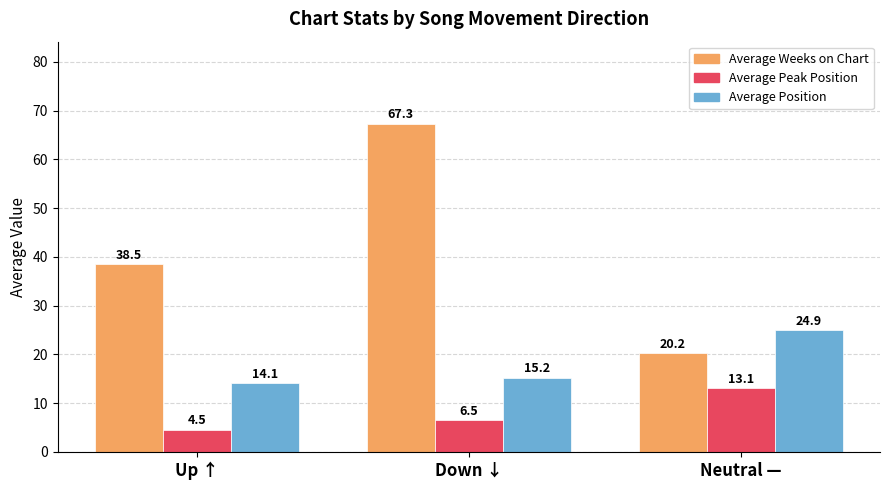

Between Up ↑ and Neutral —, which series saw the biggest shift?

Average Weeks on Chart